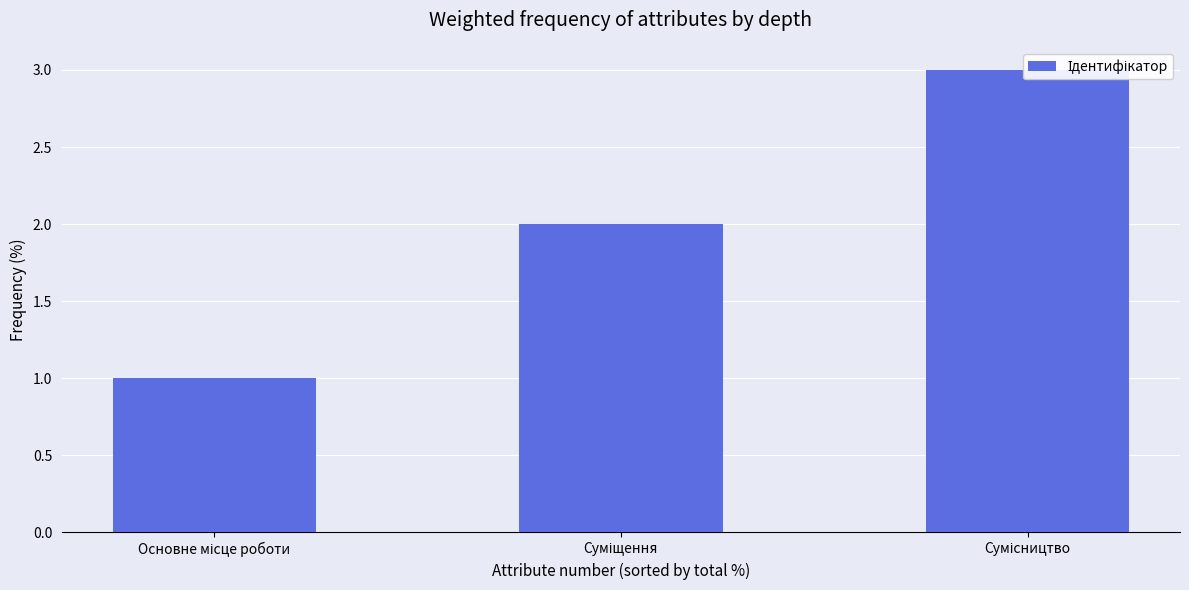

The value at Суміщення is 3. True or false?

False